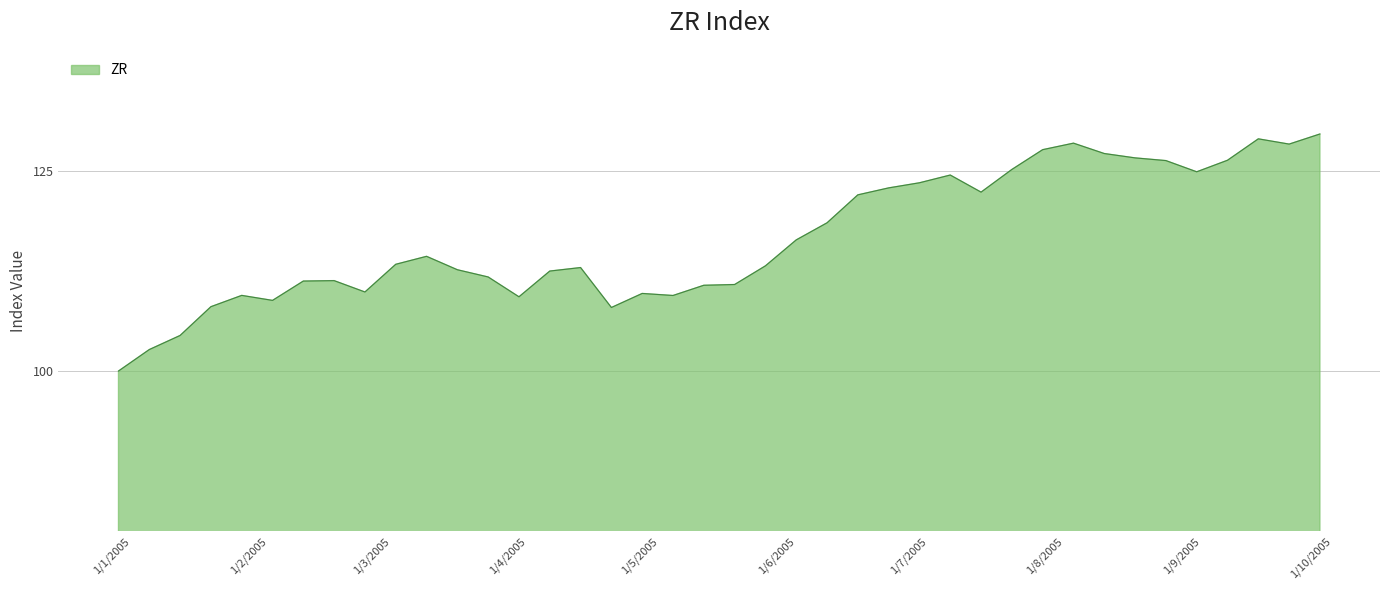

What is the difference between the maximum and minimum values?

29.6